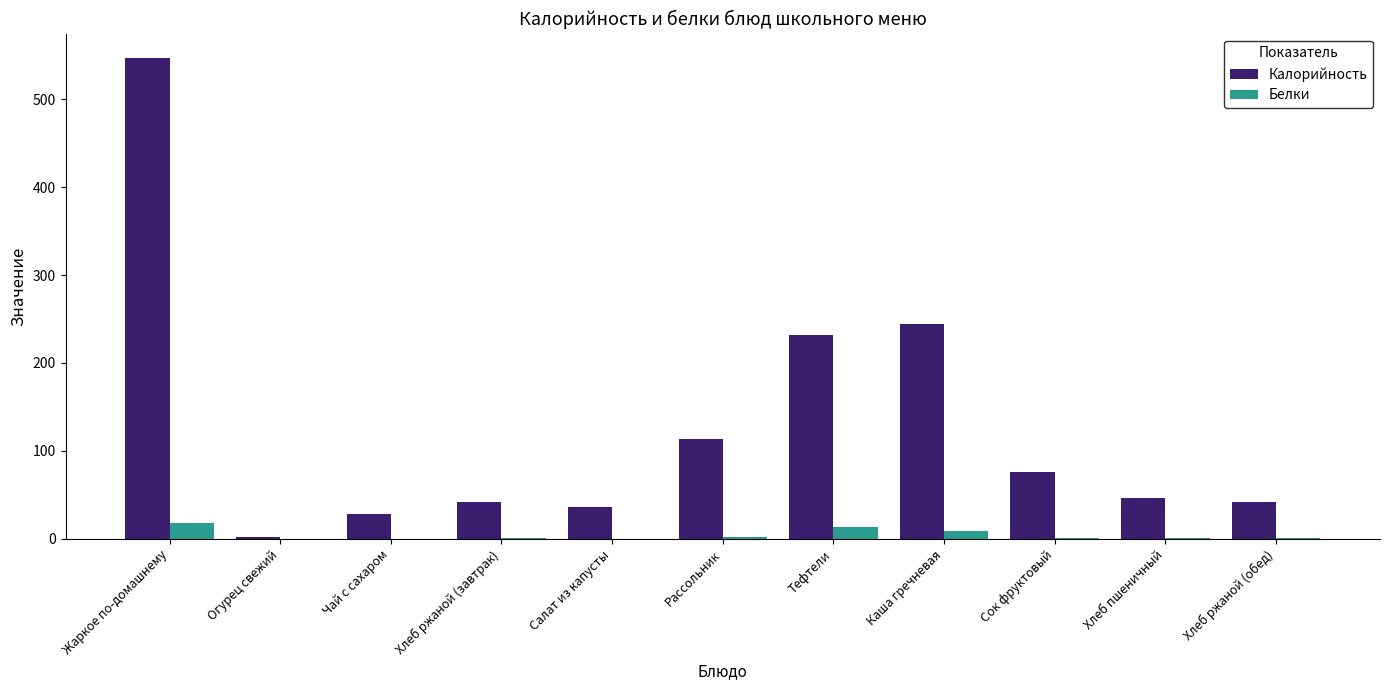

Which series changed the most between Хлеб ржаной (завтрак) and Рассольник?

Калорийность